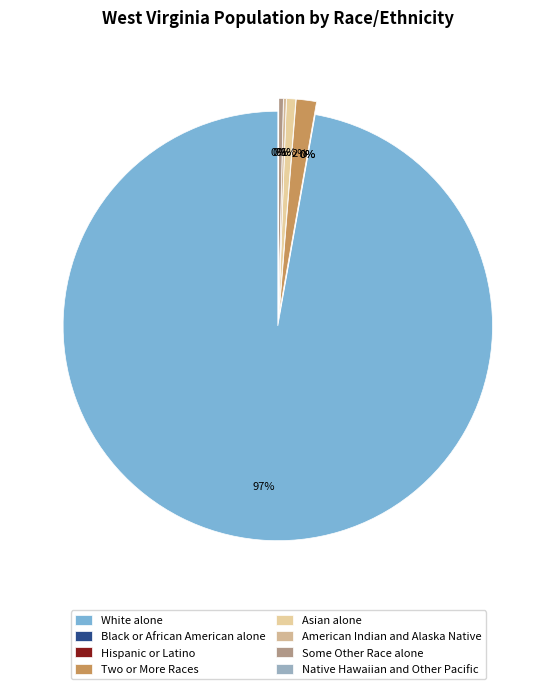

Which slice represents more than half of the pie?

White alone